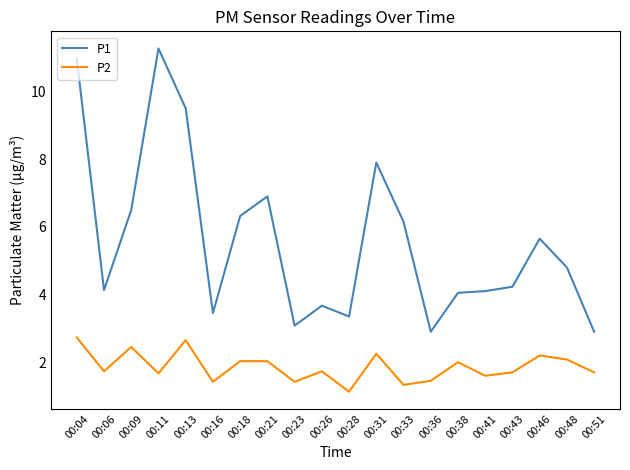

Count the number of categories in the chart.

20